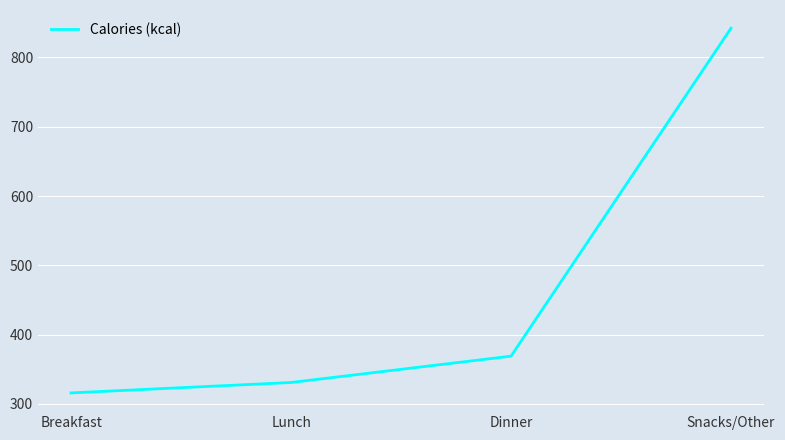

Is this an area chart (filled region under the line)?

No